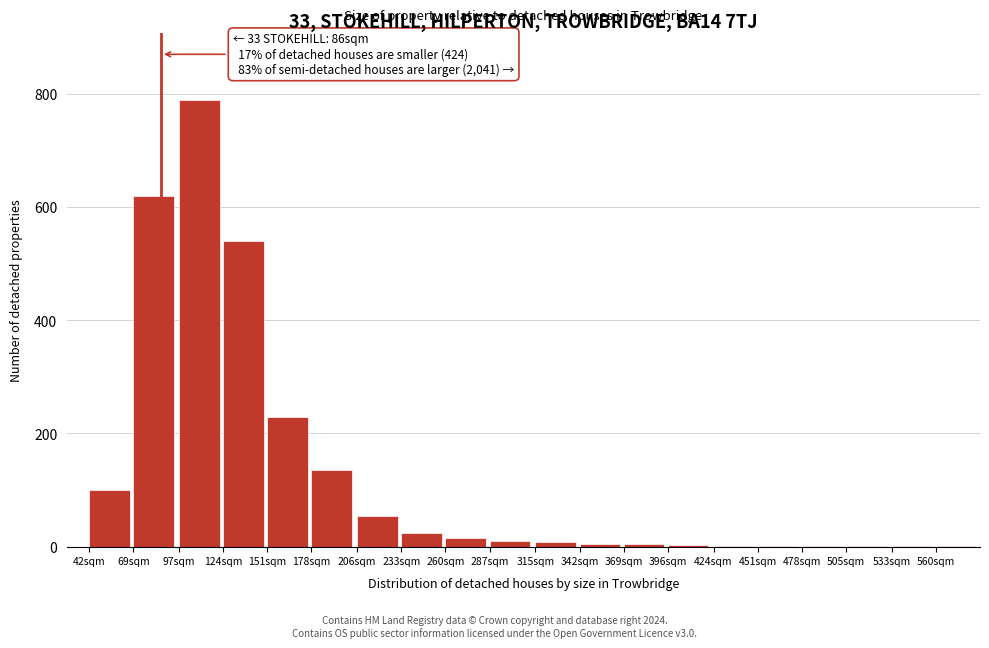

At which label is the value closest to 395?

124sqm